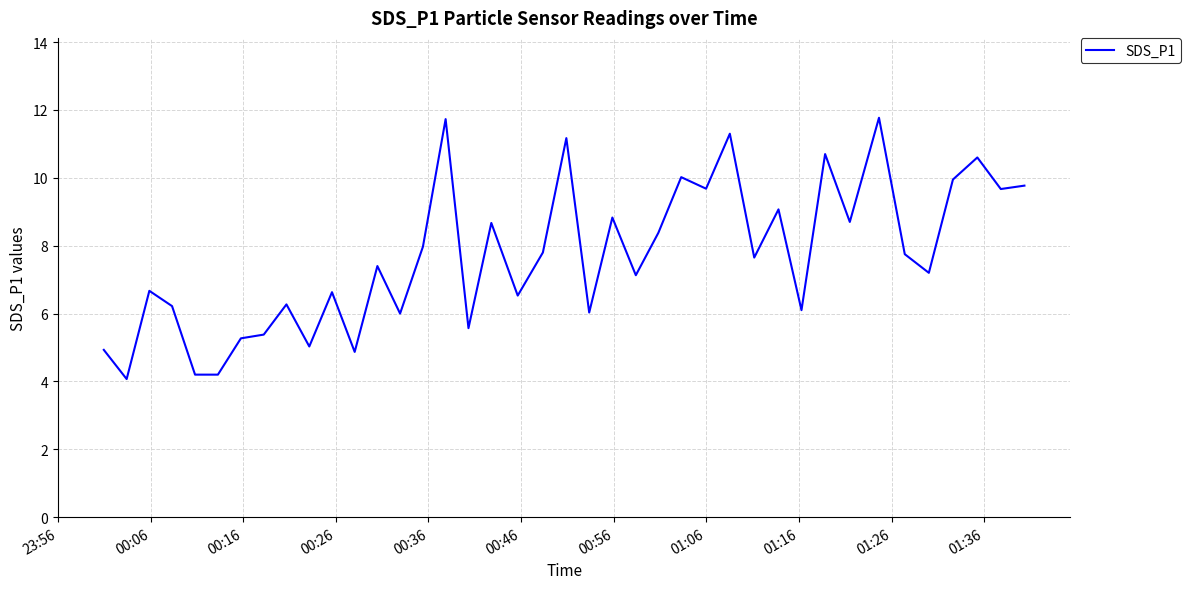

What is the greatest value displayed?

11.8